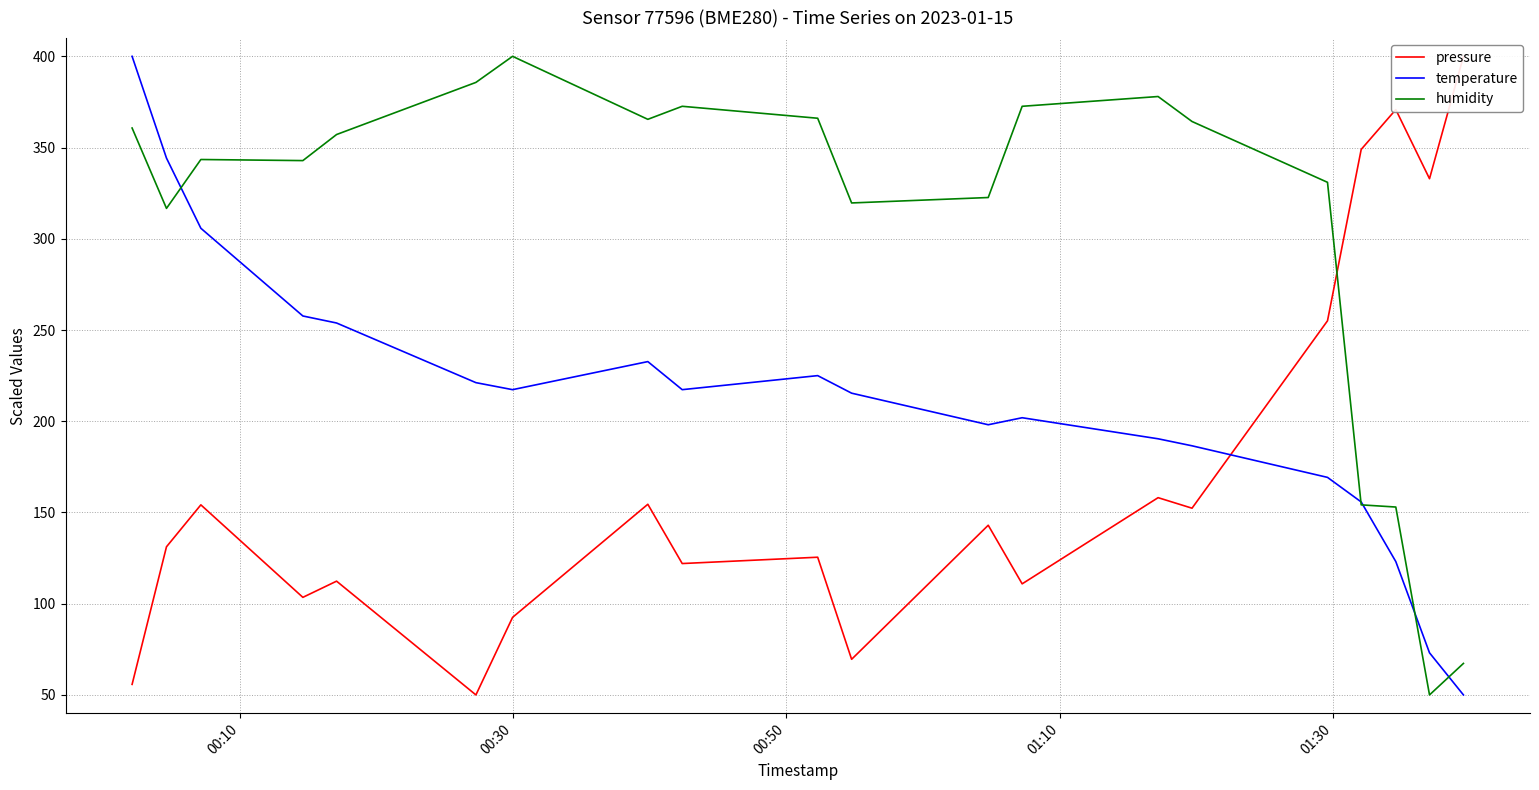

What is the minimum value for humidity?

50.0